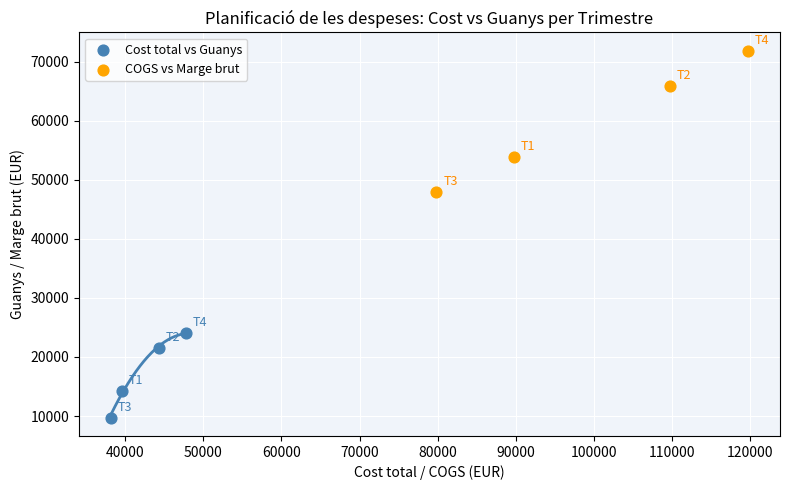

Which series has the largest Y range (max minus min)?

COGS vs Marge brut